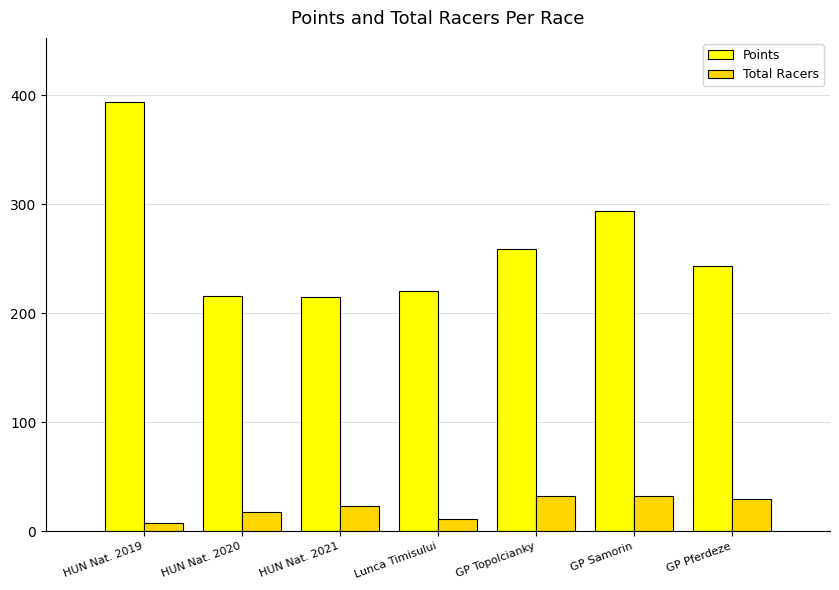

What is the spread (max minus min) of values at HUN Nat. 2021?

191.4